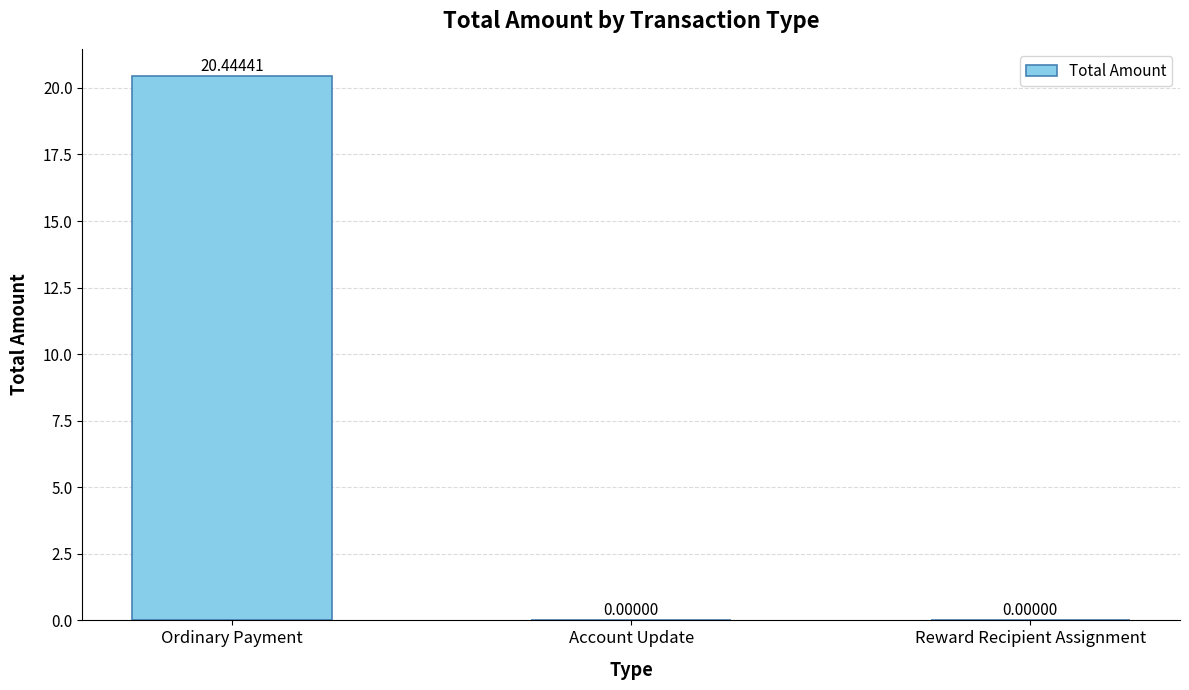

What is the change in value from Ordinary Payment to Reward Recipient Assignment?

-20.4